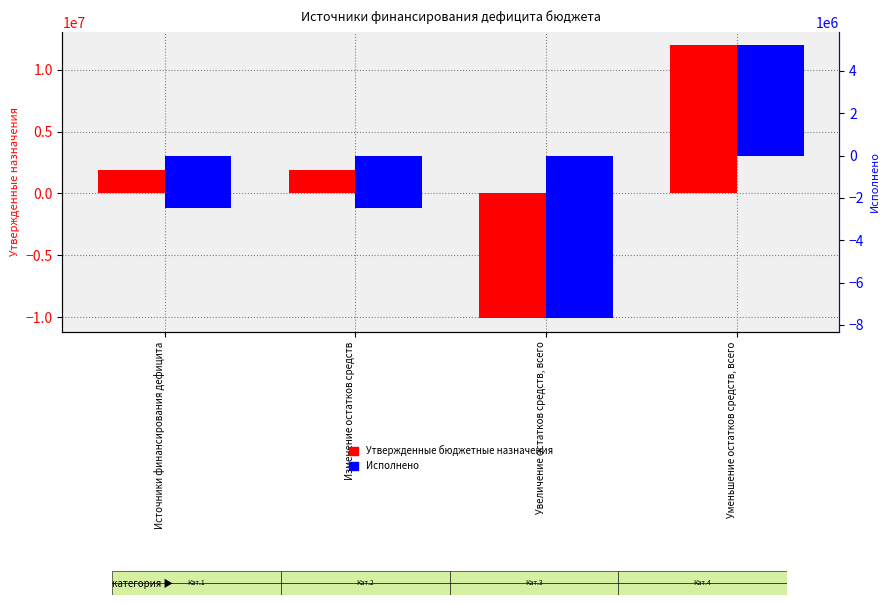

Which label corresponds to the largest value in the chart?

Уменьшение остатков средств, всего